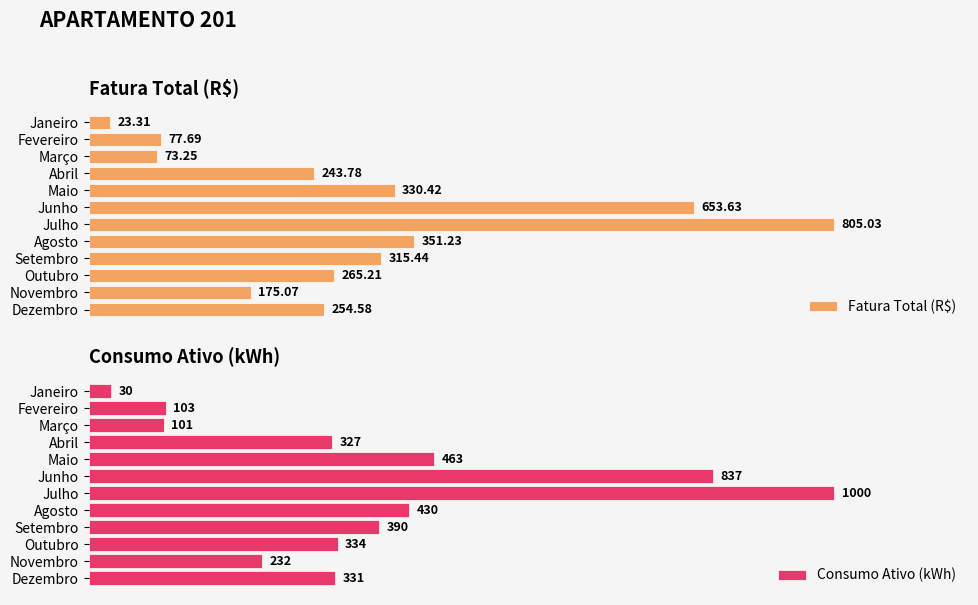

How many bars are there in total?

24